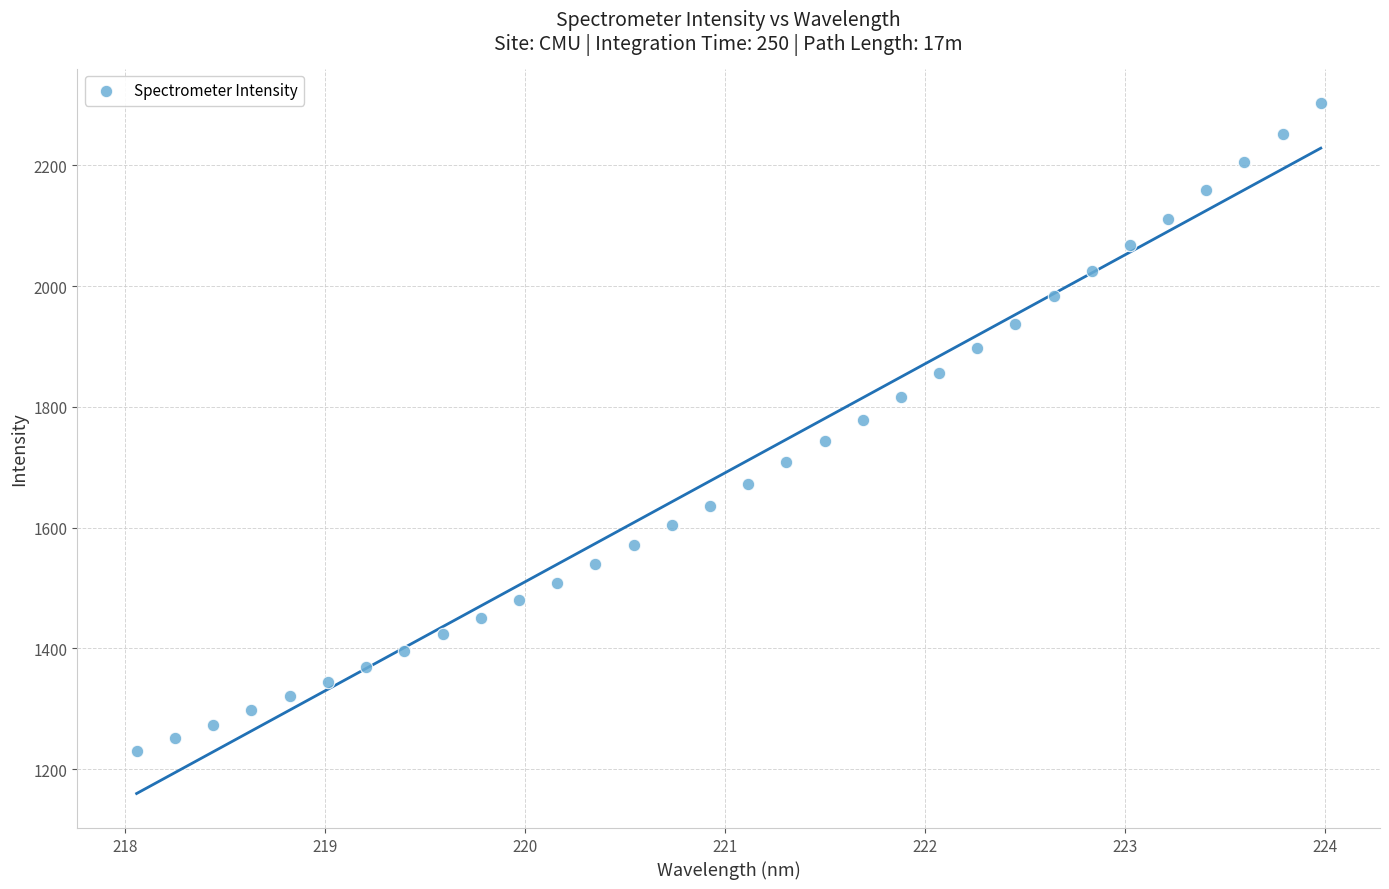

What is the range of Y values (max minus min)?

1072.7